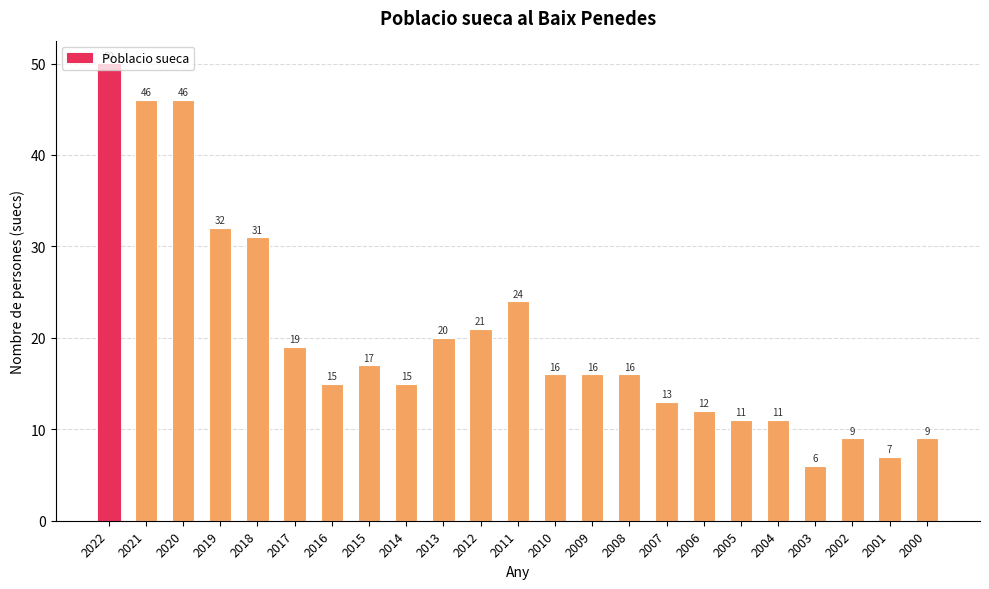

At which category does the chart reach its peak across all series?

2022